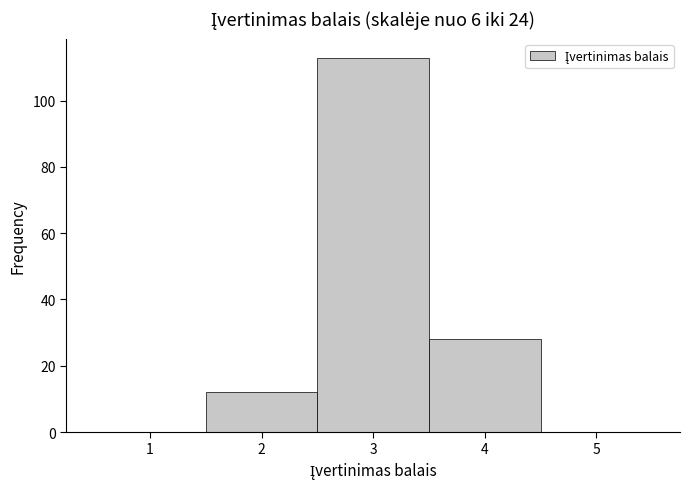

What is the height of the bar covering 1.5 to 2.5 on the x-axis? The values are not printed on the chart, so give them approximately, as read against the axis.

12